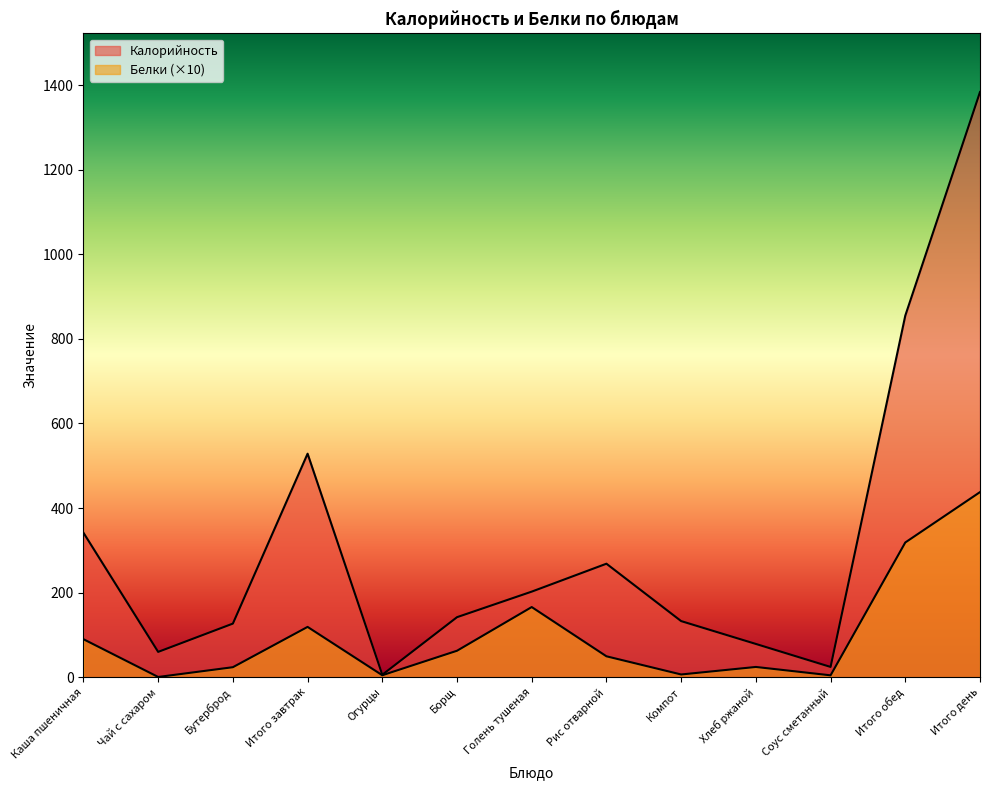

Reading left to right, transcribe all the data shown in this chart.

Калорийность: Каша пшеничная=341.7	Чай с сахаром=60.0	Бутерброд=126.9	Итого завтрак=528.6	Огурцы=6.0	Борщ=142.1	Голень тушеная=202.5	Рис отварной=268.5	Компот=132.8	Хлеб ржаной=78.8	Соус сметанный=24.4	Итого обед=855.1	Итого день=1383.7
Белки: Каша пшеничная=90.0	Чай с сахаром=0.7	Бутерброд=23.8	Итого завтрак=119.1	Огурцы=4.8	Борщ=62.7	Голень тушеная=166.0	Рис отварной=49.6	Компот=6.6	Хлеб ржаной=24.4	Соус сметанный=4.6	Итого обед=318.7	Итого день=437.8